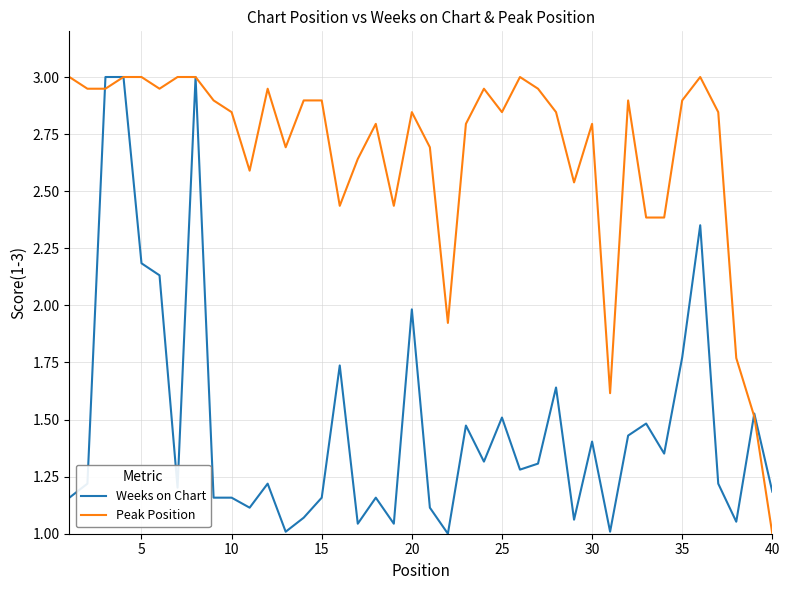

What is the maximum value shown in the chart?

3.0